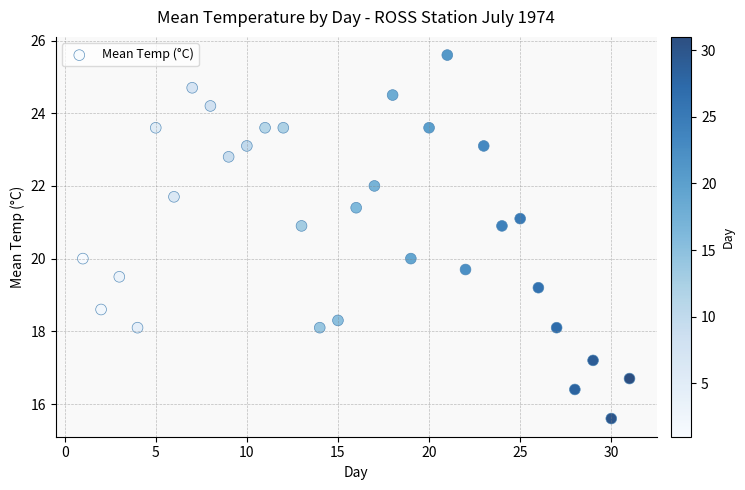

What is the range of X values (max minus min)?

30.0